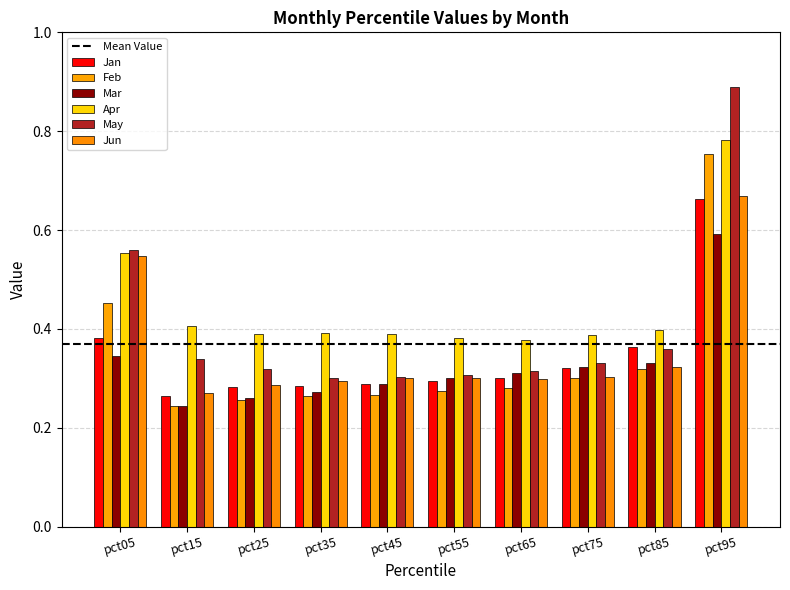

Is it true that May equals 0.3 at pct35?

True